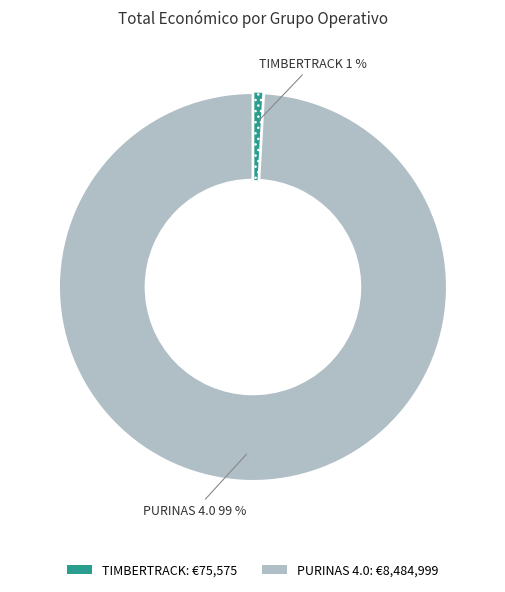

Which slice is the largest?

PURINAS 4.0